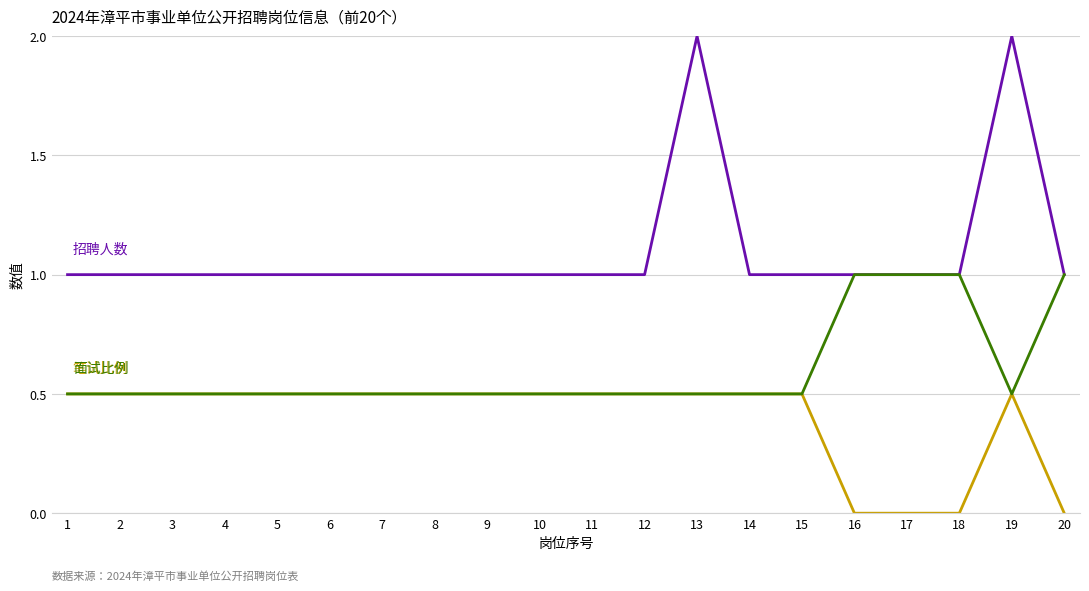

What is the greatest value displayed?

2.0